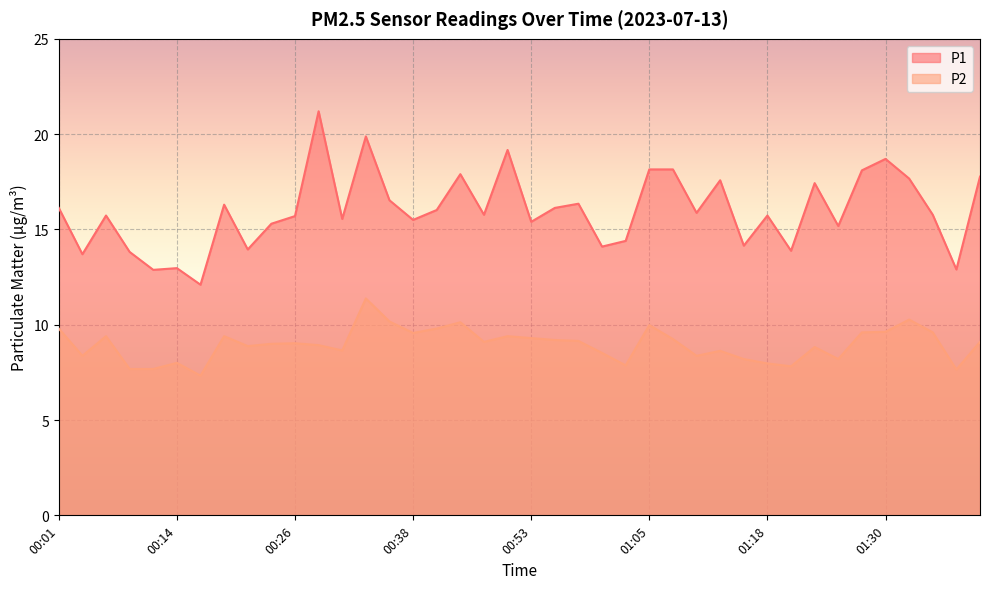

How many data points in P2 are above 9?

21